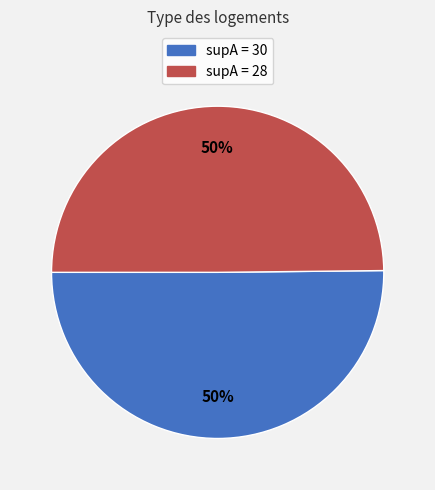

To the nearest percent, what is the average slice percentage?

50%